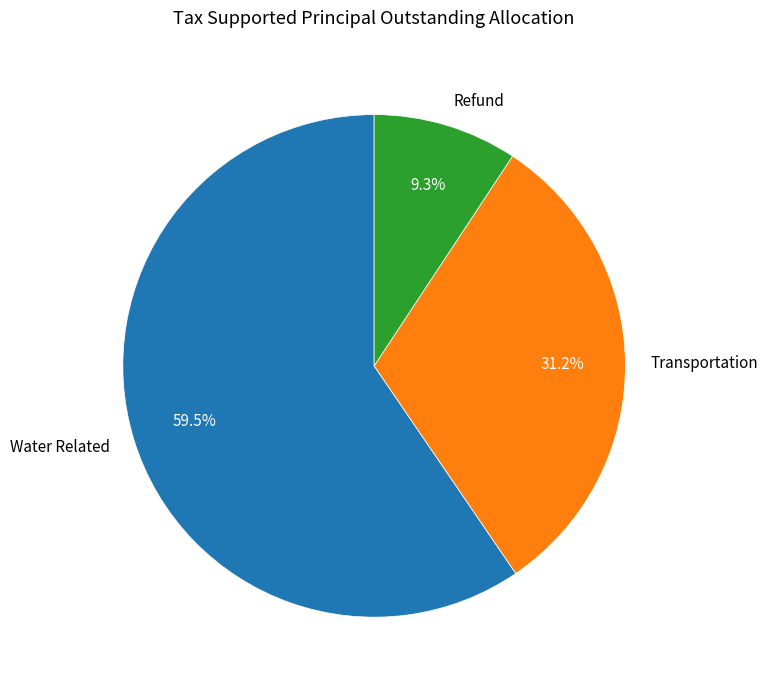

Between Transportation and Water Related, which is larger?

Water Related